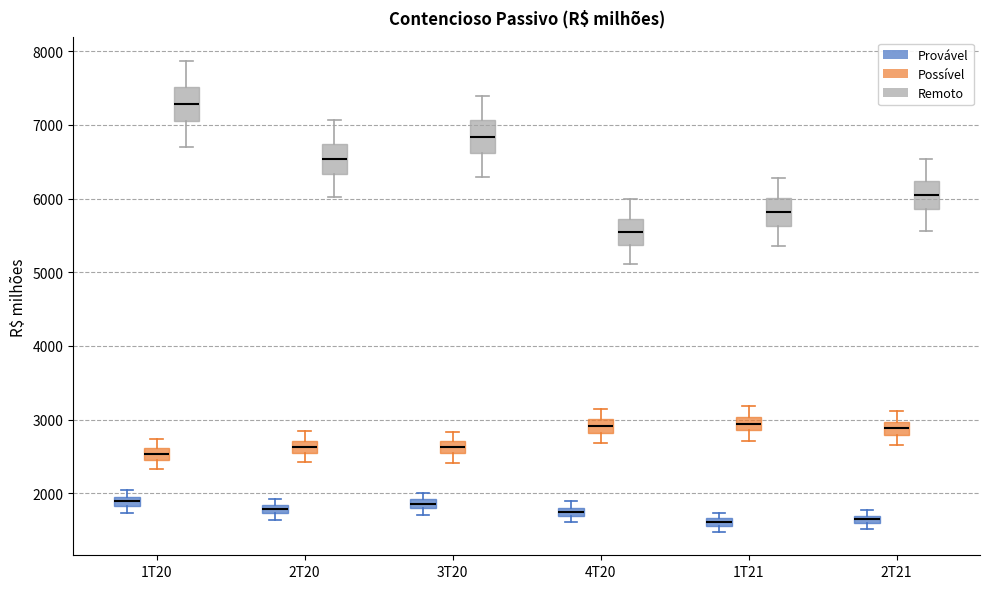

Which box's median line is the highest?

1T20 (Remoto)